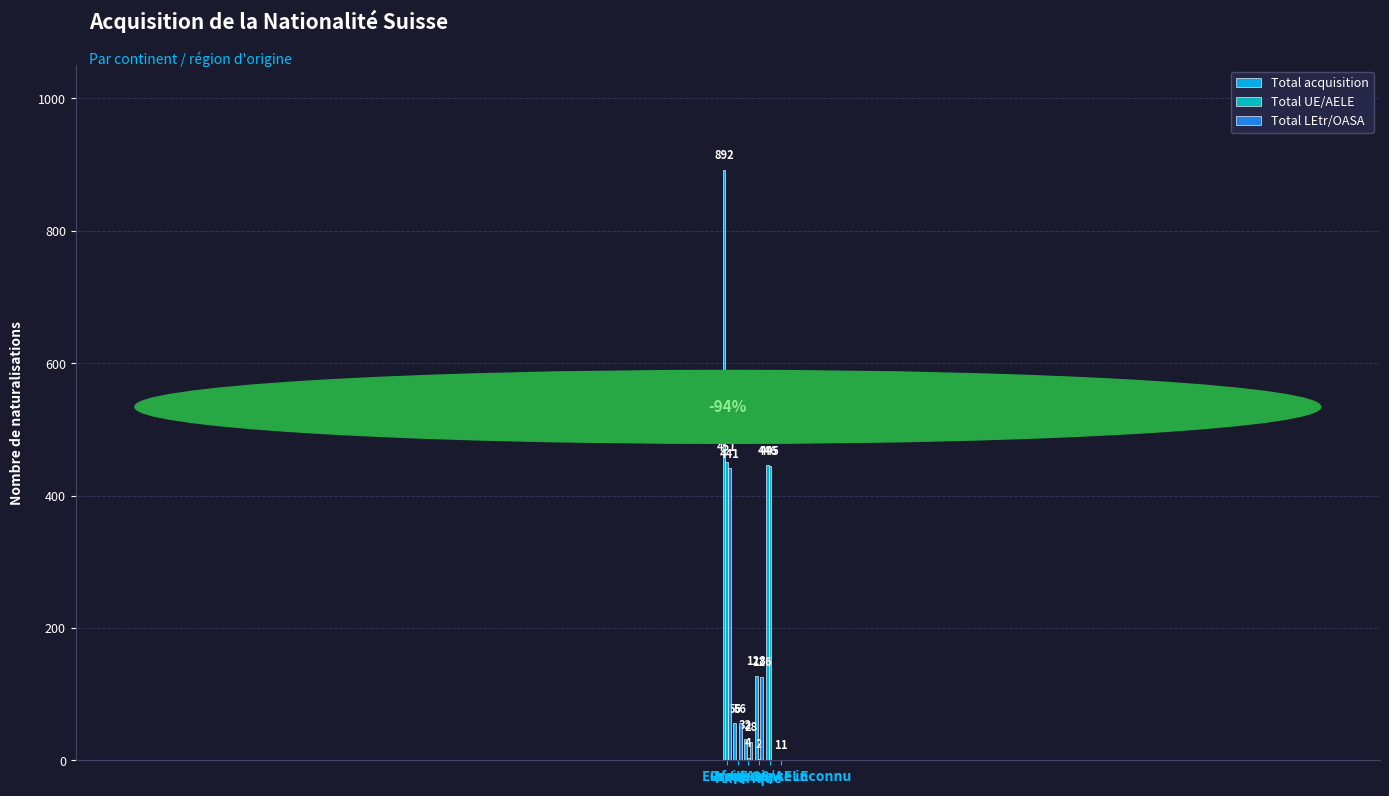

Which category has the highest value across all series?

Europe